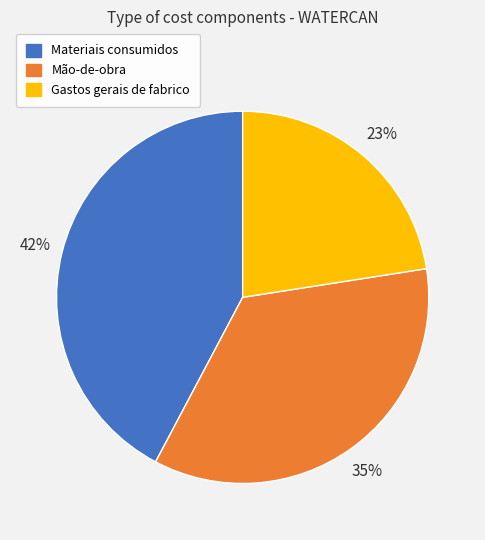

How many slices are in this pie chart?

3